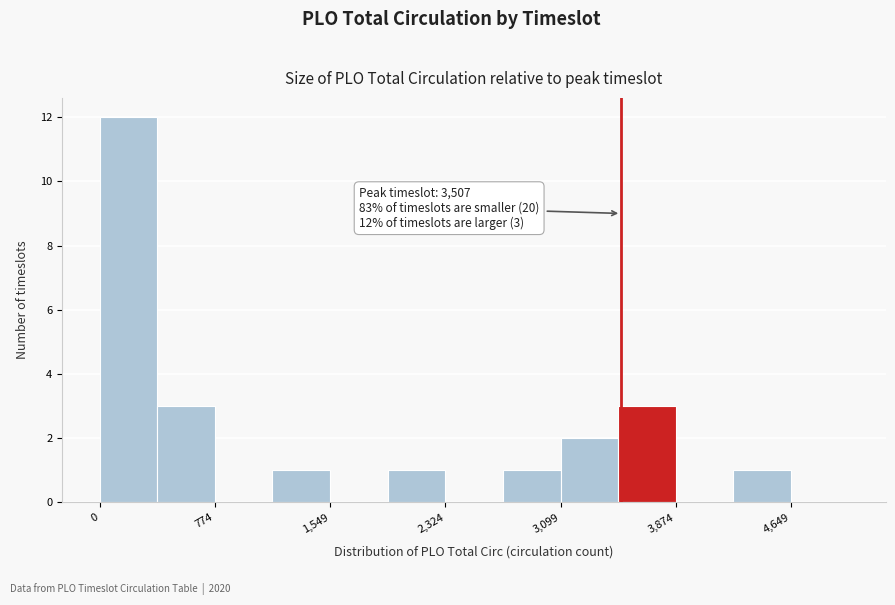

Read against the x-axis, roughly where is the centre of the tallest bar?

200